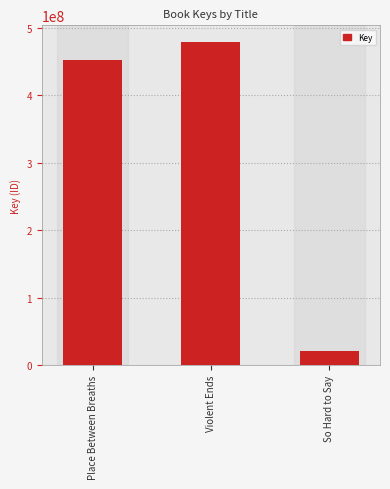

Rank the categories by value from highest to lowest.

Violent Ends, Place Between Breaths, So Hard to Say